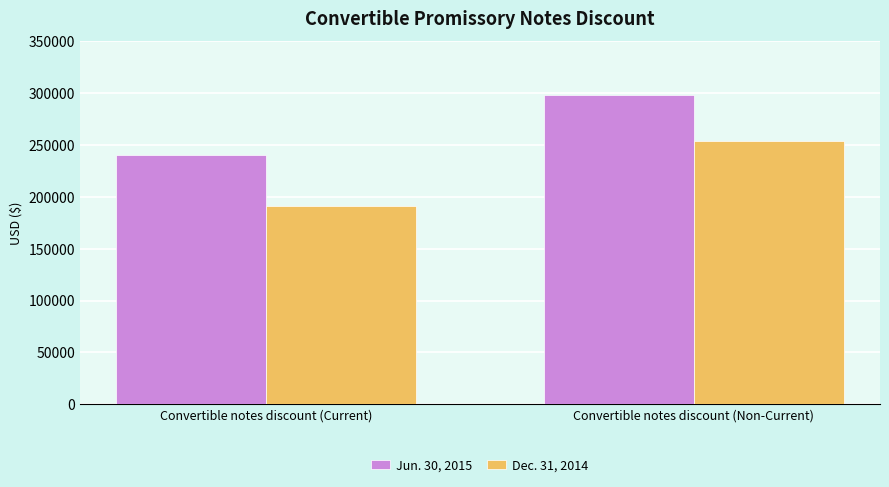

Rank the categories by Dec. 31, 2014 value from lowest to highest.

Convertible notes discount (Current), Convertible notes discount (Non-Current)